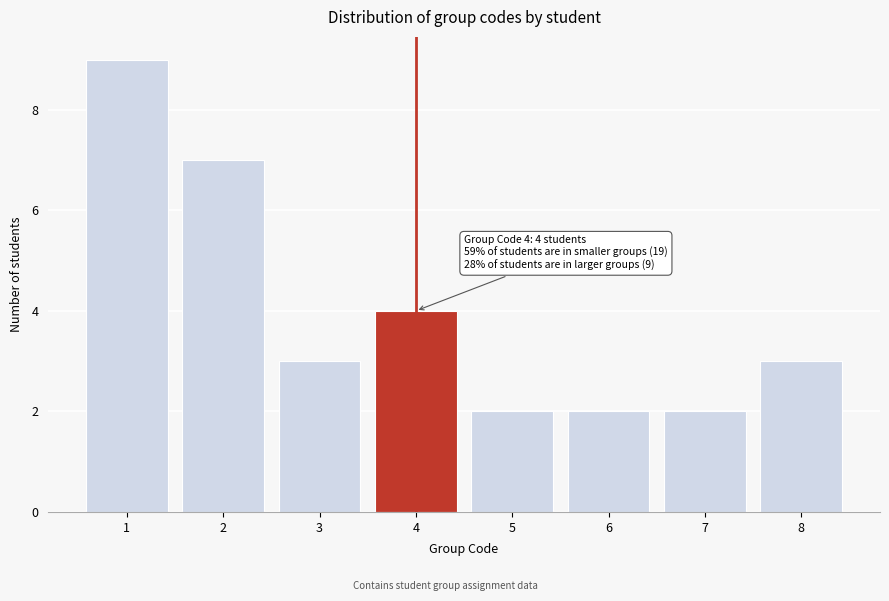

Which range on the x-axis has the tallest bar?

0.5 to 1.5